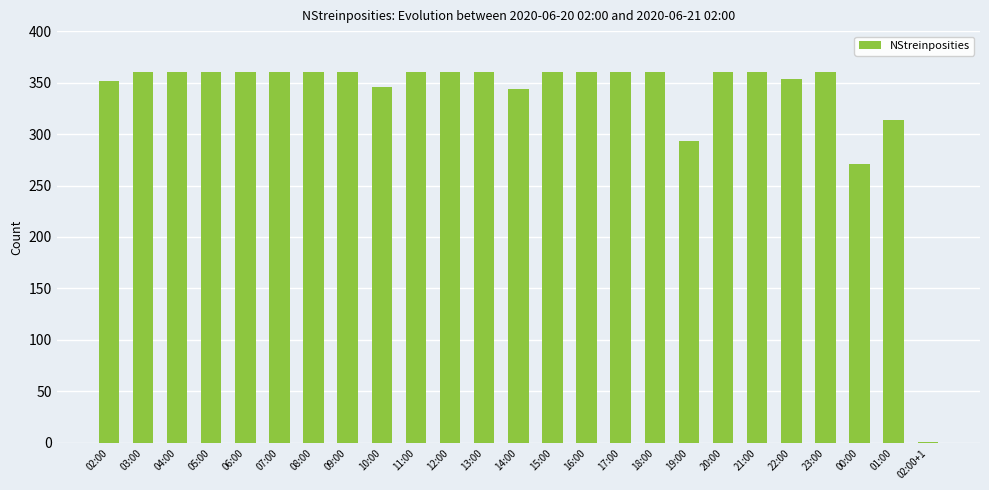

Approximately how many times larger is the value at 01:00 compared to 08:00?

0.9